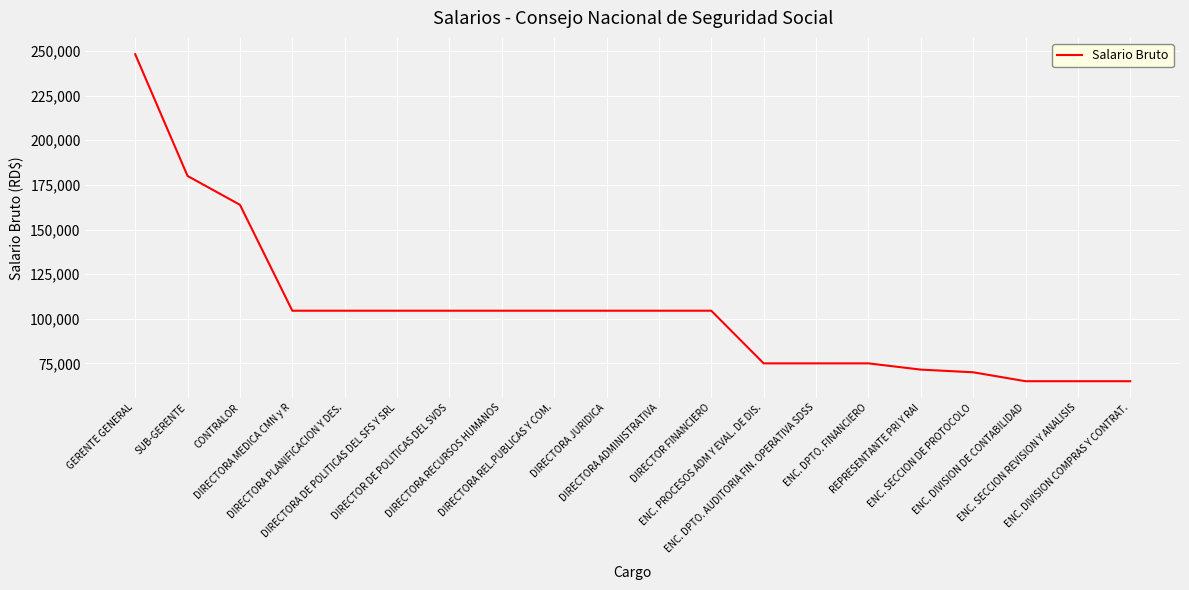

Reading right to left, list all the values displayed in this chart.

ENC. DIVISION COMPRAS Y CONTRAT.=65000	ENC. SECCION REVISION Y ANALISIS=65000	ENC. DIVISION DE CONTABILIDAD=65000	ENC. SECCION DE PROTOCOLO=70000	REPRESENTANTE PRI Y RAI=71500	ENC. DPTO. FINANCIERO=75000	ENC. DPTO. AUDITORIA FIN. OPERATIVA SDSS=75000	ENC. PROCESOS ADM Y EVAL. DE DIS.=75000	DIRECTOR FINANCIERO=104500	DIRECTORA ADMINISTRATIVA=104500	DIRECTORA JURIDICA=104500	DIRECTORA REL.PUBLICAS Y COM.=104500	DIRECTORA RECURSOS HUMANOS=104500	DIRECTOR DE POLITICAS DEL SVDS=104500	DIRECTORA DE POLITICAS DEL SFS Y SRL=104500	DIRECTORA PLANIFICACION Y DES.=104500	DIRECTORA MEDICA CMN y R=104500	CONTRALOR=163840	SUB-GERENTE=180000	GERENTE GENERAL=248200